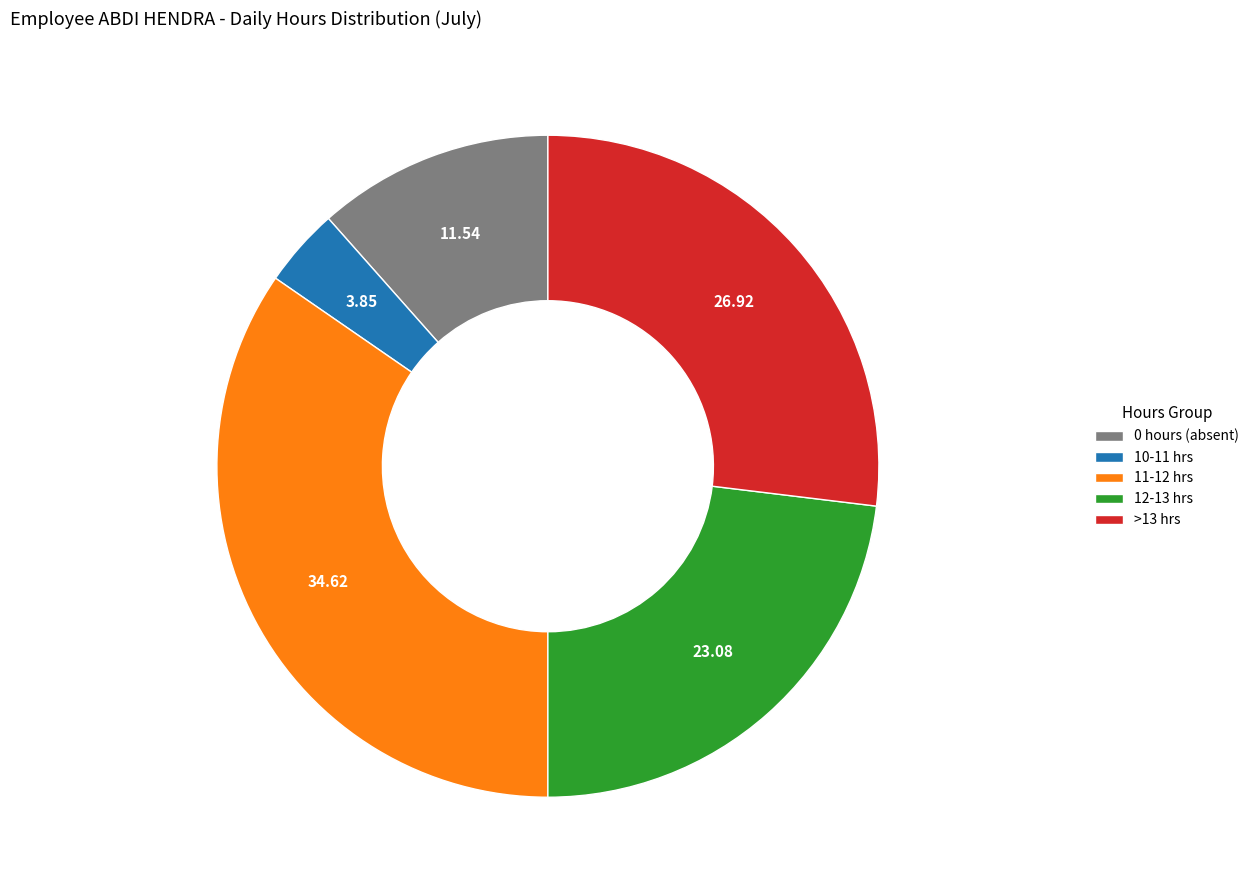

Approximately how many times larger is the value at 0 hours (absent) compared to 12-13 hrs?

0.5